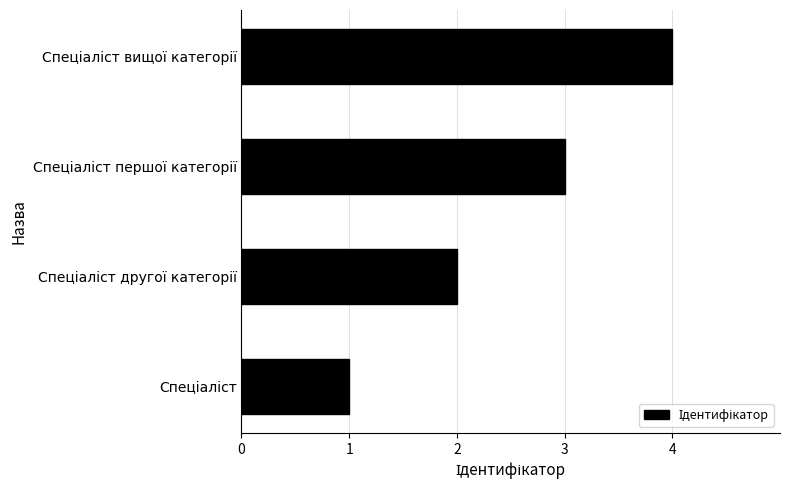

What is the difference between the maximum and minimum values?

3